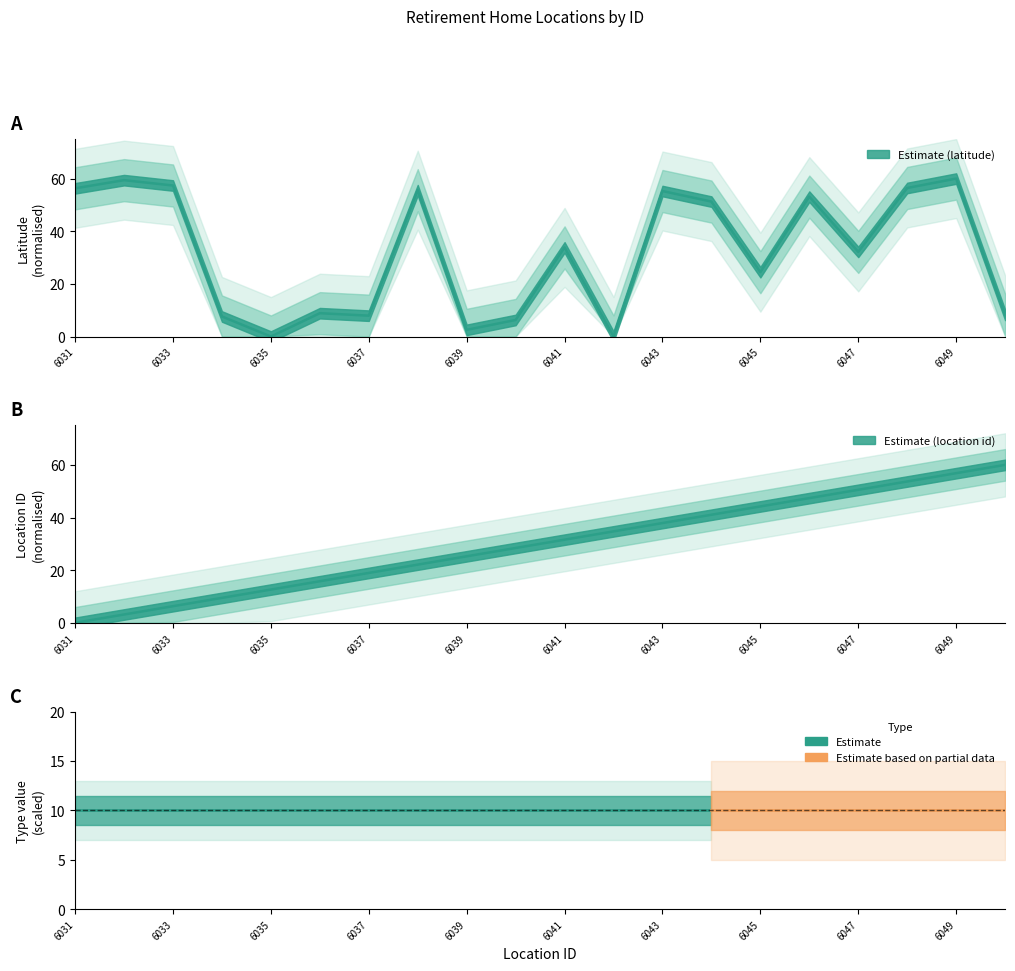

How many lines are shown in the chart?

2